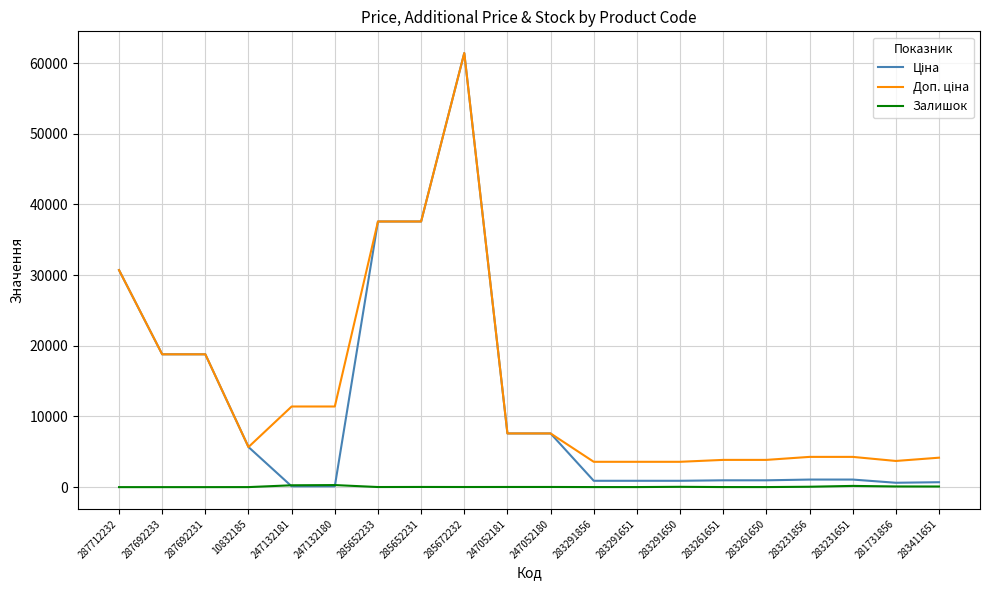

At which category is the sum across all series the highest?

285672232